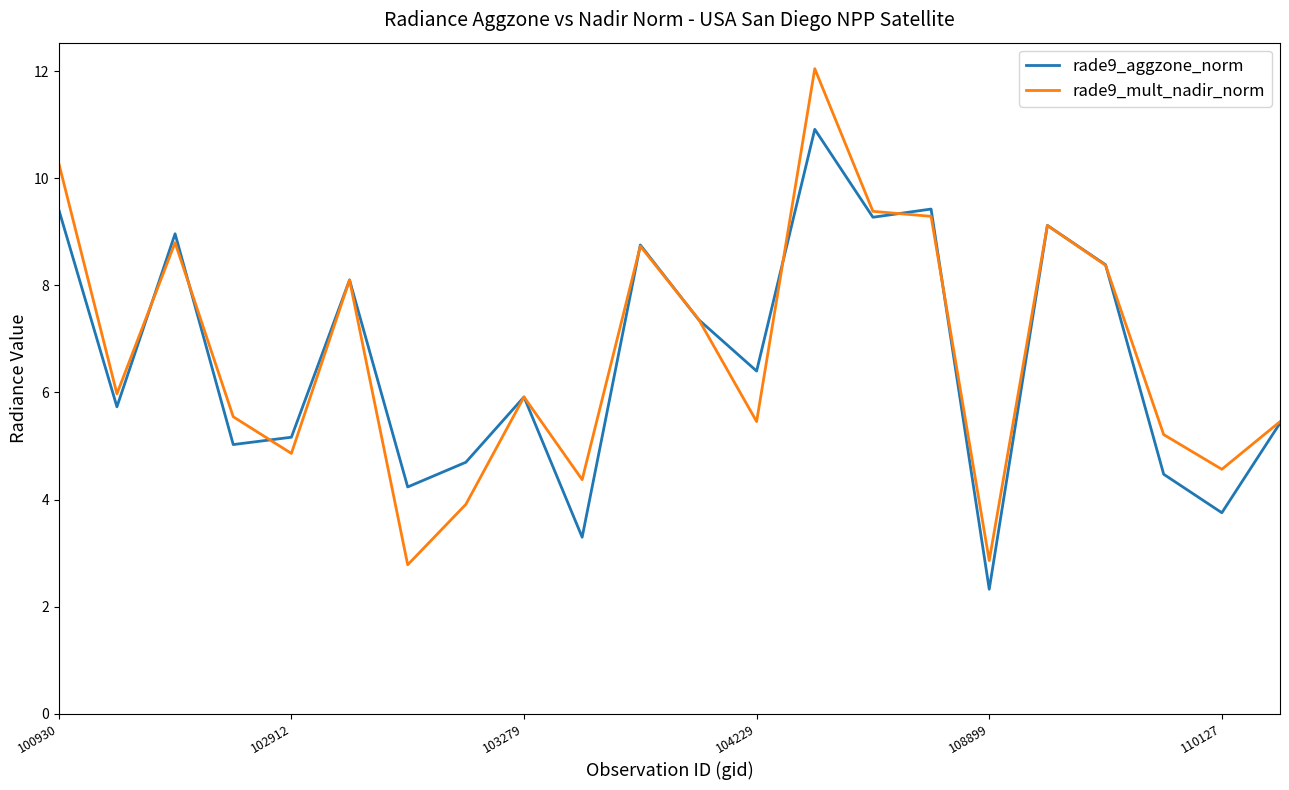

True or false: rade9_aggzone_norm and rade9_mult_nadir_norm intersect in this chart.

True